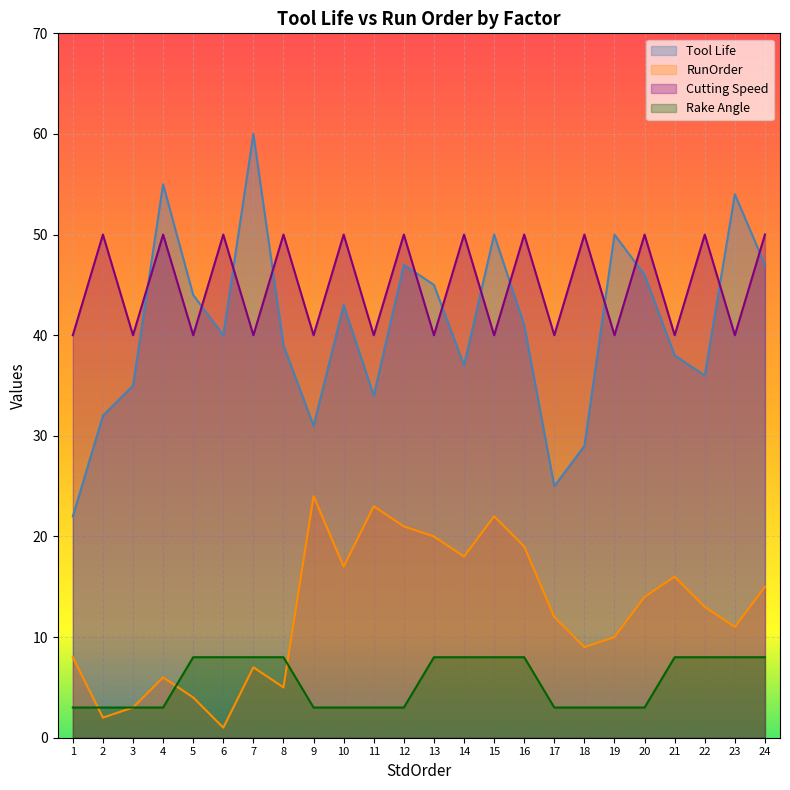

What is the average value of the Rake Angle series?

6